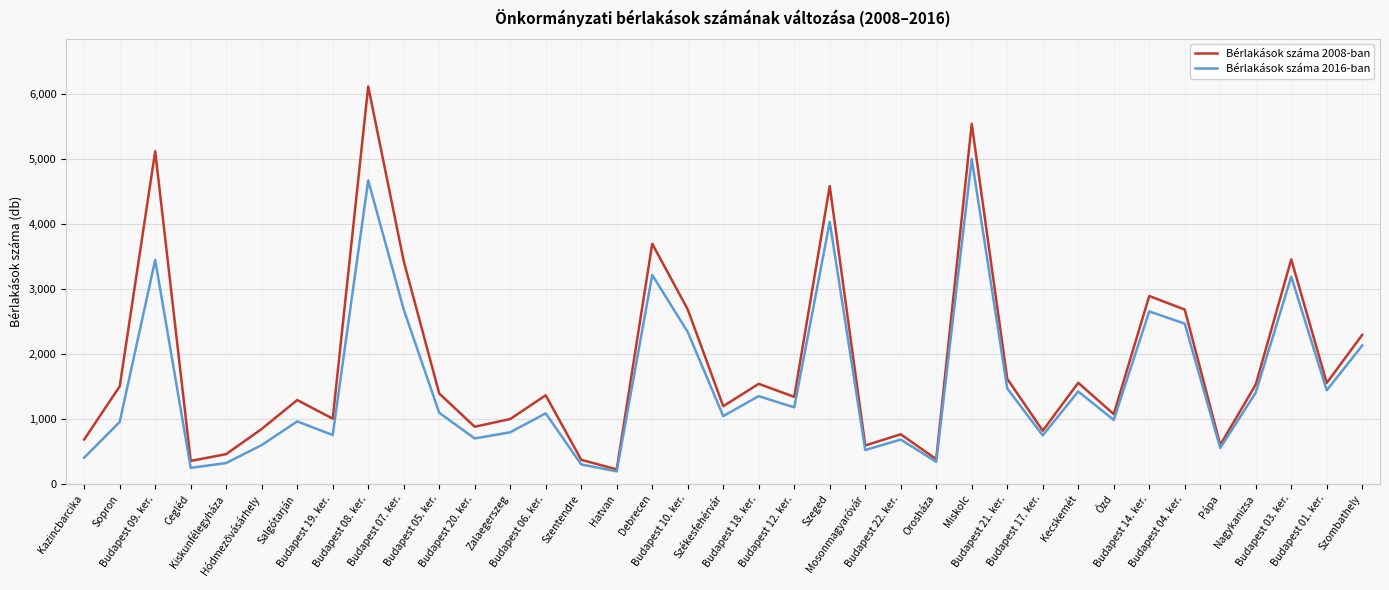

At how many categories does at least one series exceed 3741?

4